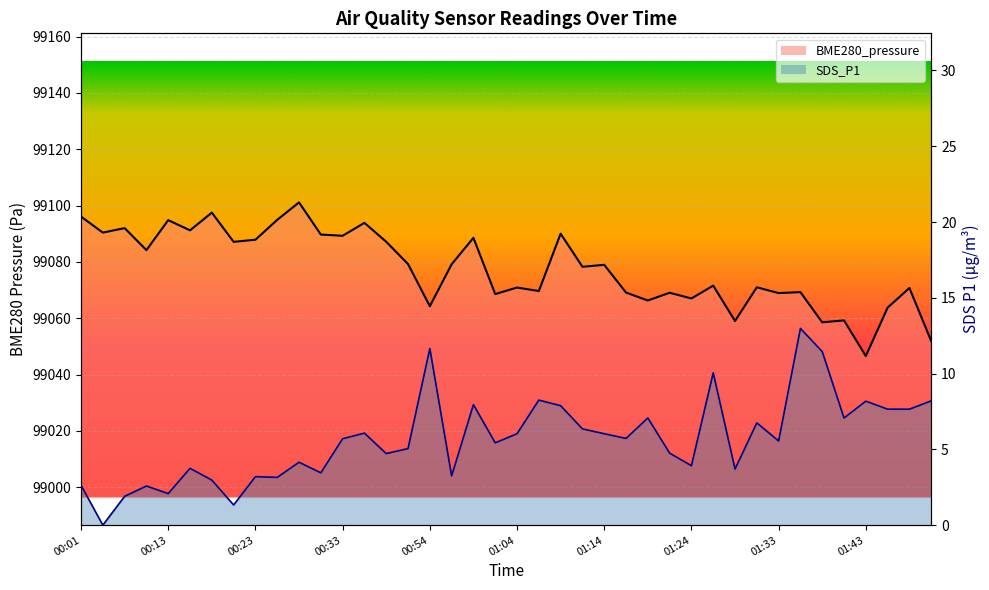

At 00:33, list the series in order from largest to smallest.

BME280_pressure line, SDS_P1 line